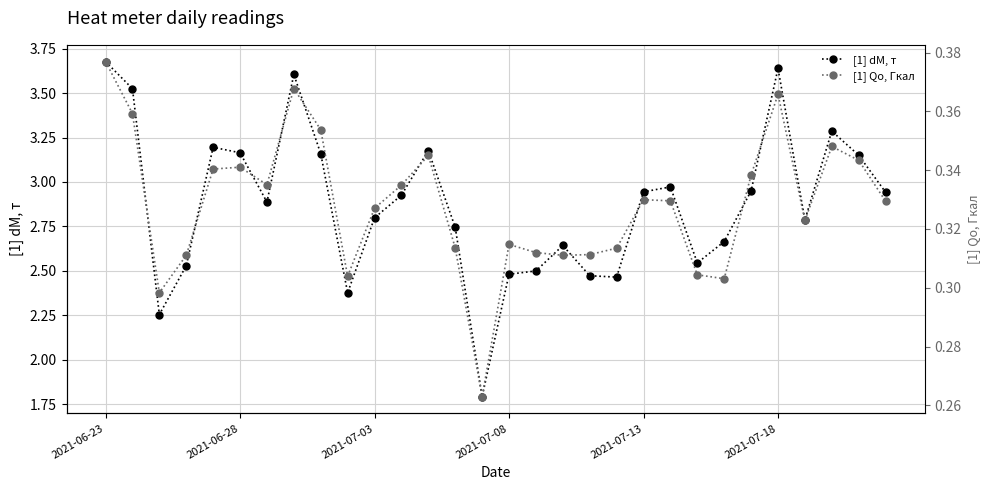

What is the sum of all [1] dM, т values?

86.3